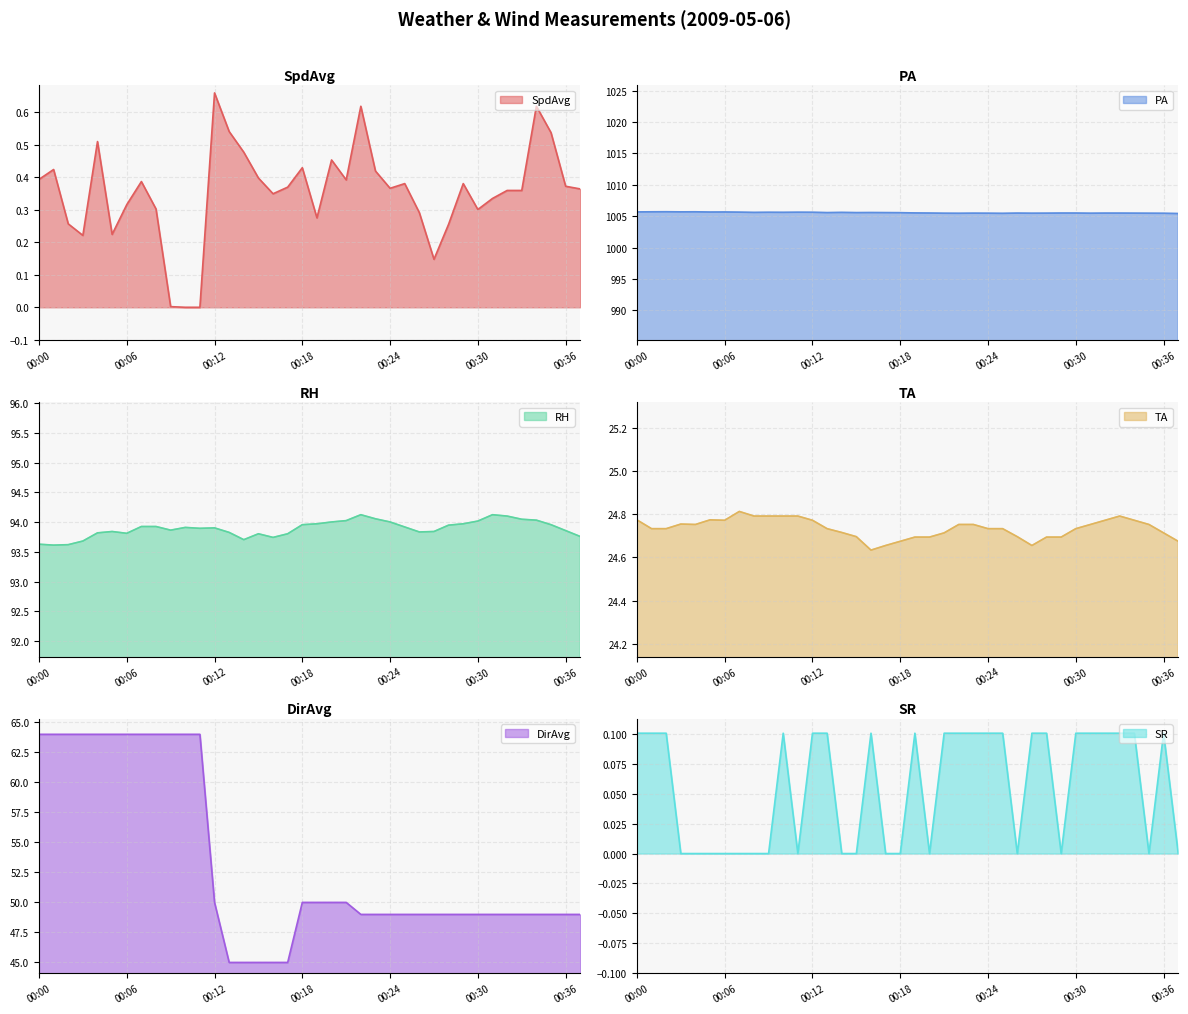

True or false: SR has a value of 0.0 at 00:07.

False